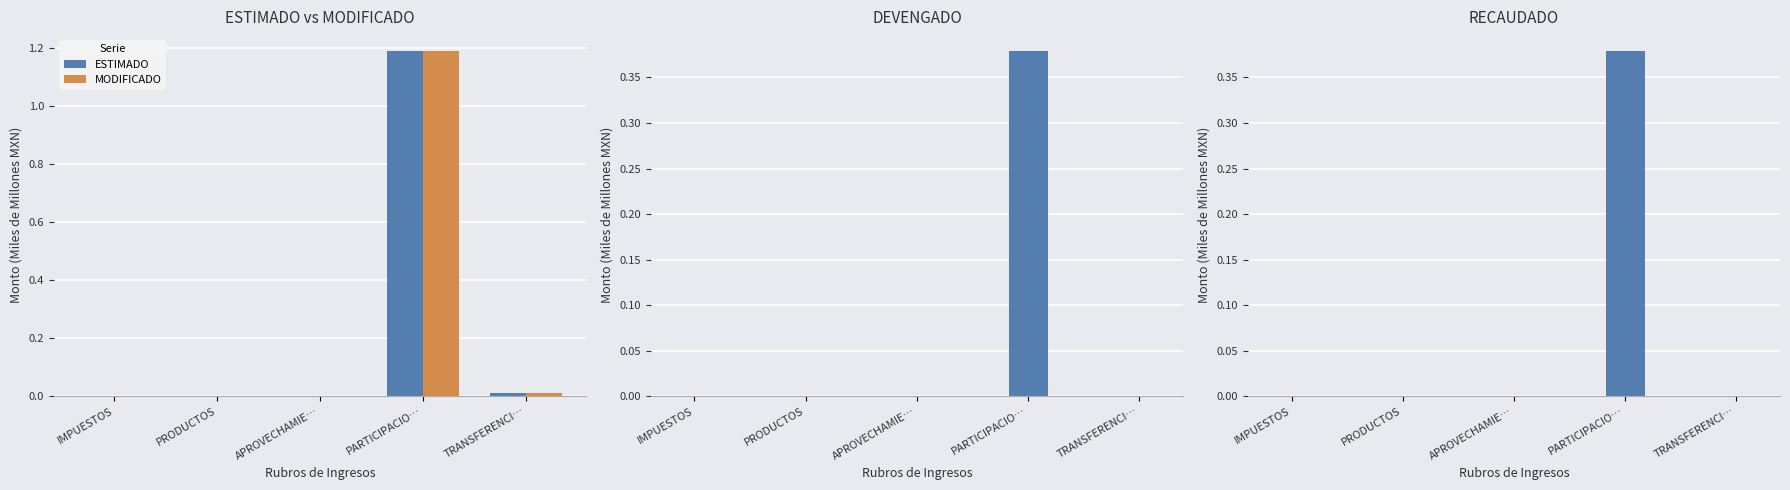

At which label does DEVENGADO reach its minimum?

IMPUESTOS